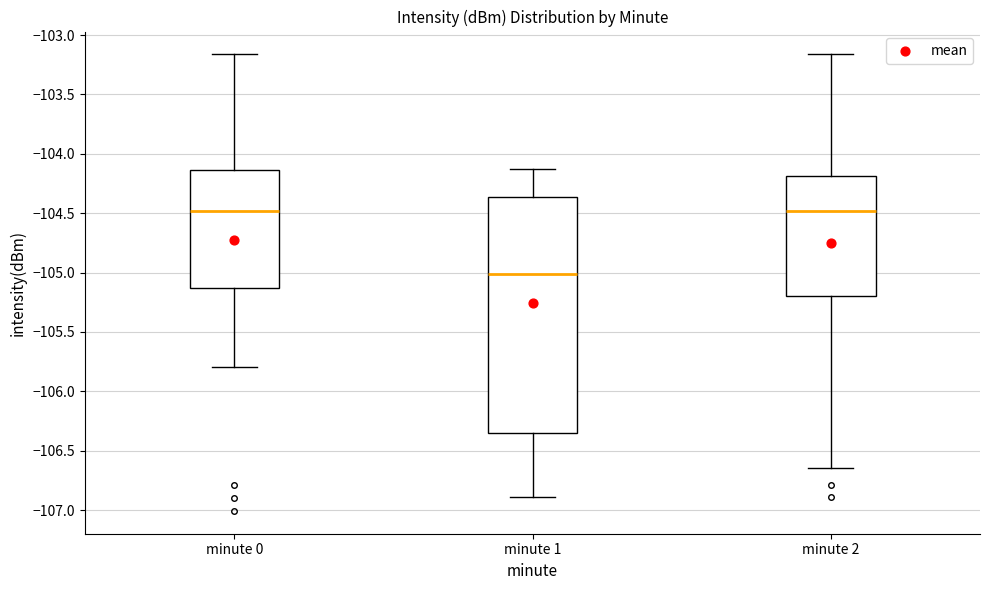

Reading left to right, read every box against the y-axis: the position of its median line, the range the box covers, and the ends of its whiskers. The values are not printed on the chart, so give them approximately, as read against the axis.

minute 0: median -104.50, box -105.15 to -104.15, whiskers -105.80 to -103.15
minute 1: median -105.00, box -106.35 to -104.35, whiskers -106.90 to -104.15
minute 2: median -104.50, box -105.20 to -104.20, whiskers -106.65 to -103.15